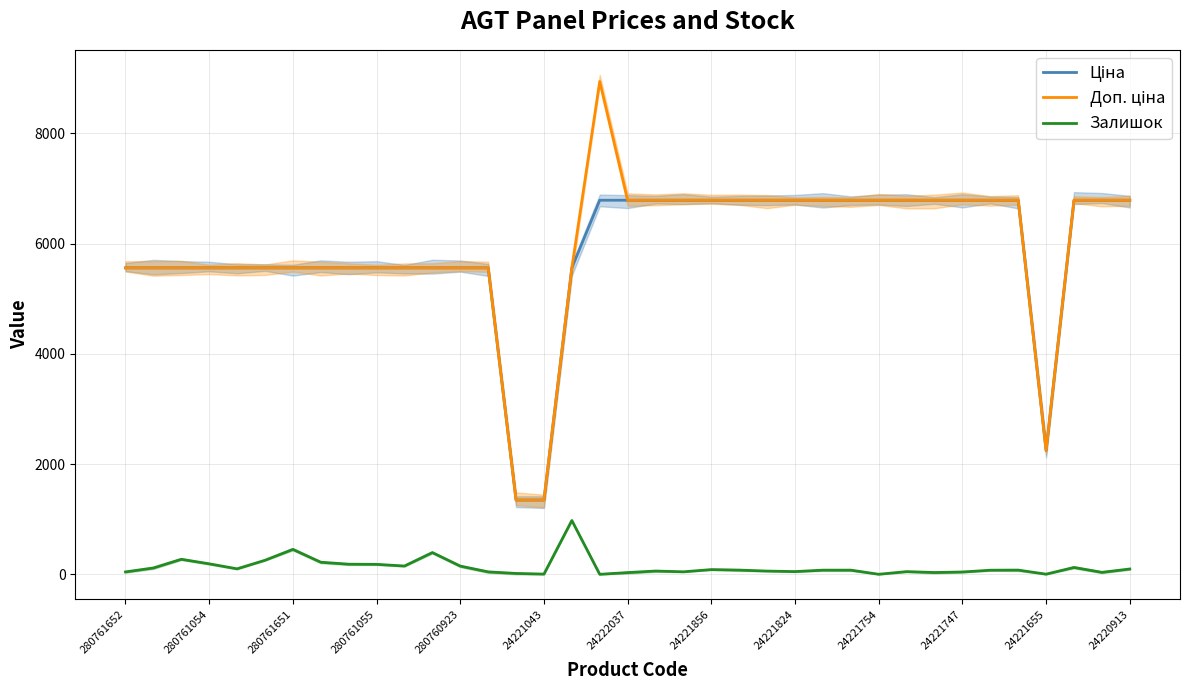

The Залишок series shows 86.0 at 24221856. True or false?

True